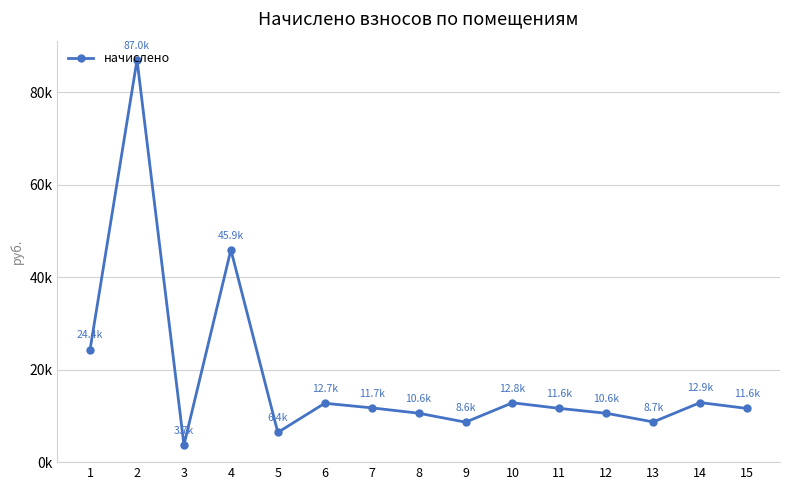

Does the chart have visible grid lines?

Yes